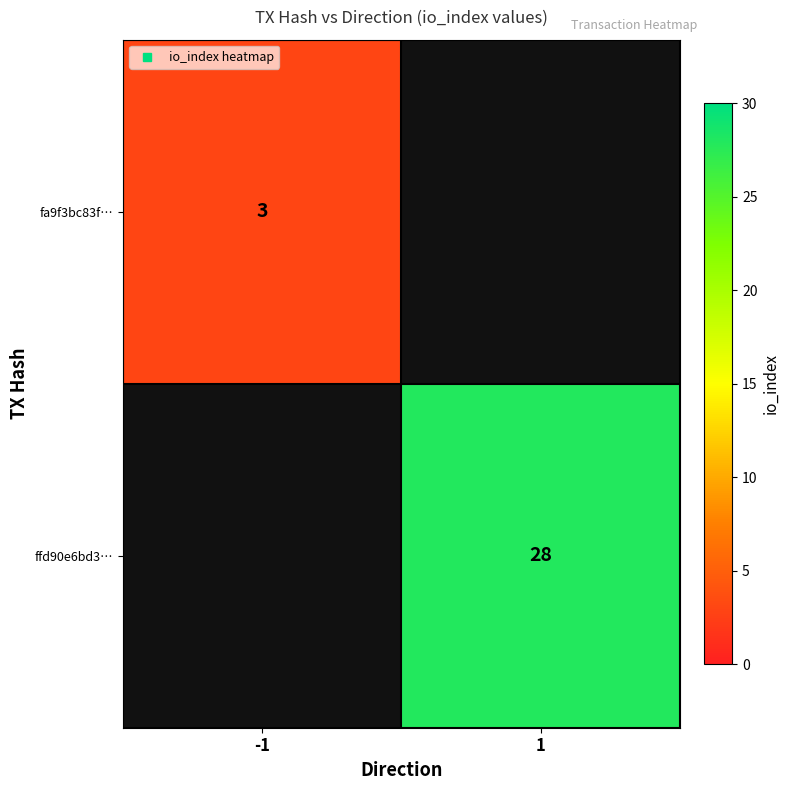

Rank the series by their average value, from lowest to highest.

fa9f3bc83f…, ffd90e6bd3…